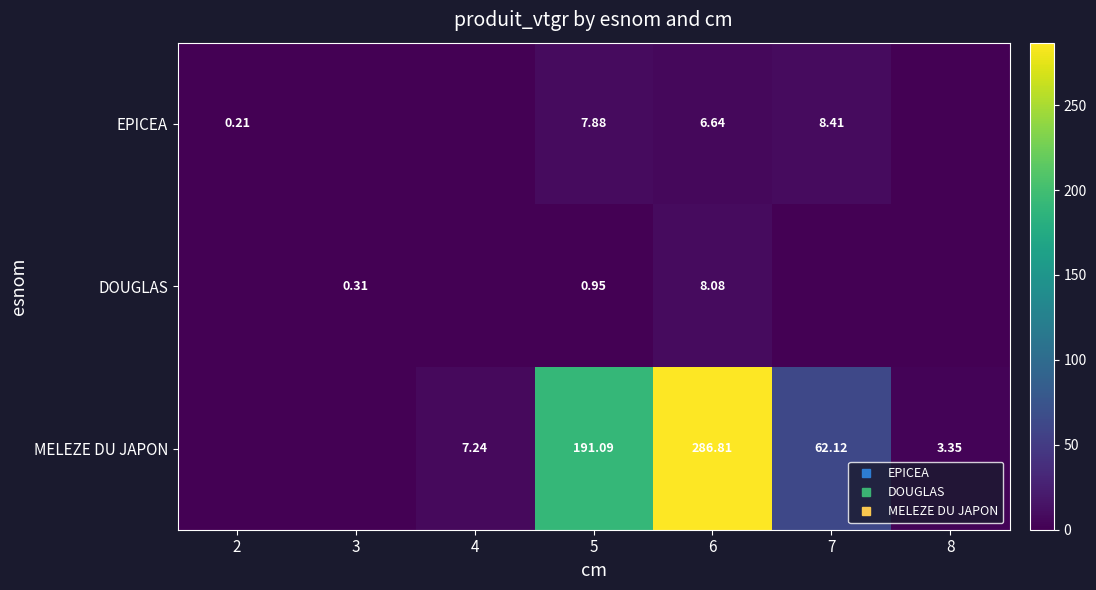

Which series has the largest total across all categories?

MELEZE DU JAPON